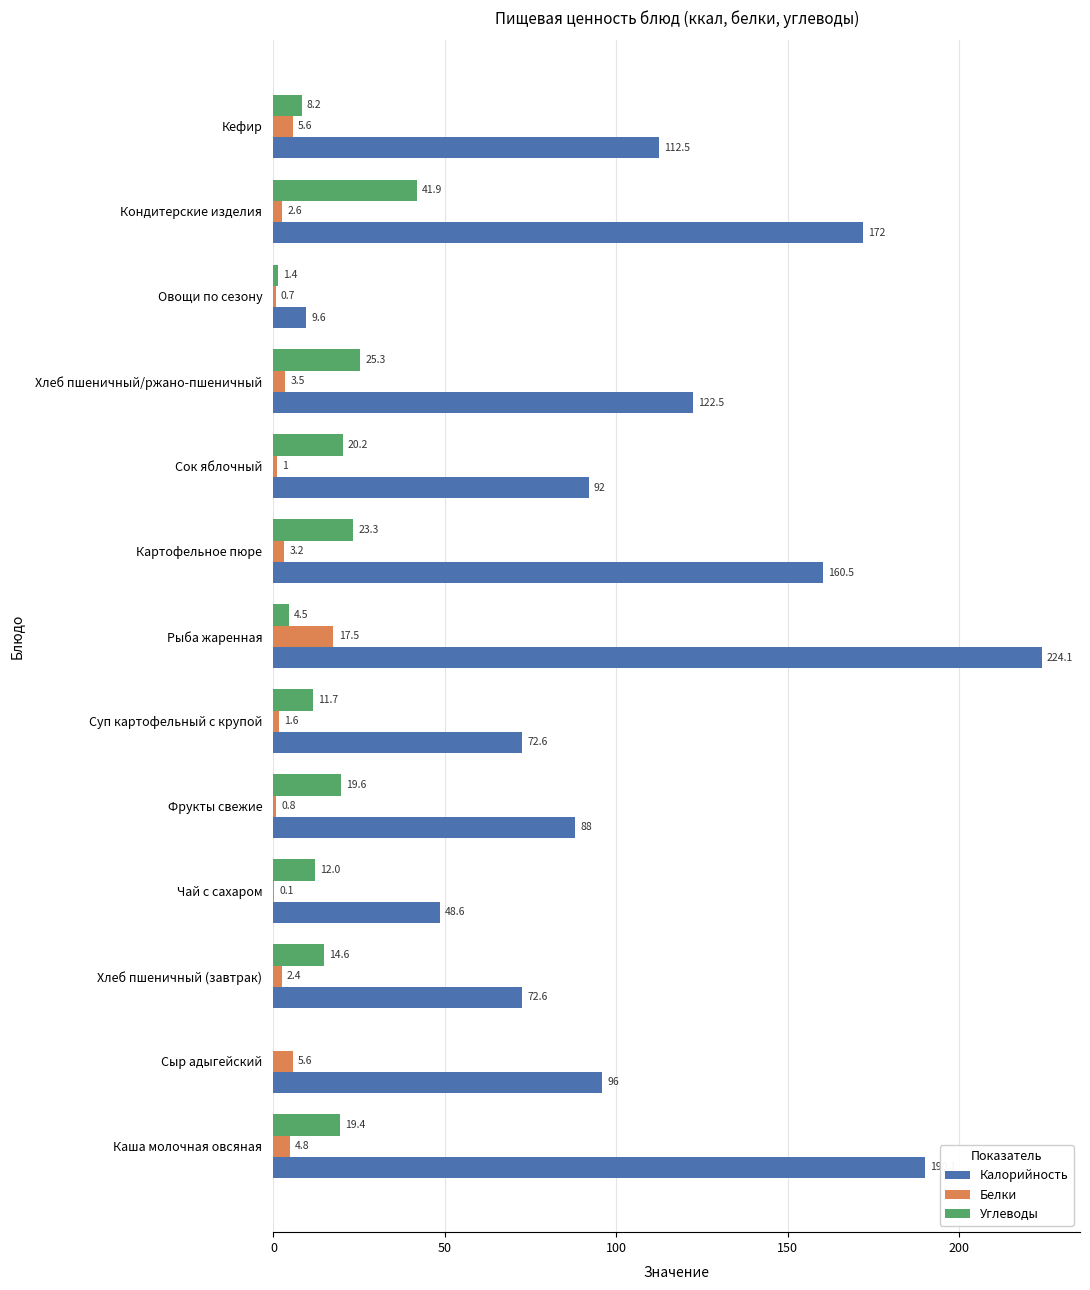

At which category is the sum across all series the highest?

Рыба жаренная